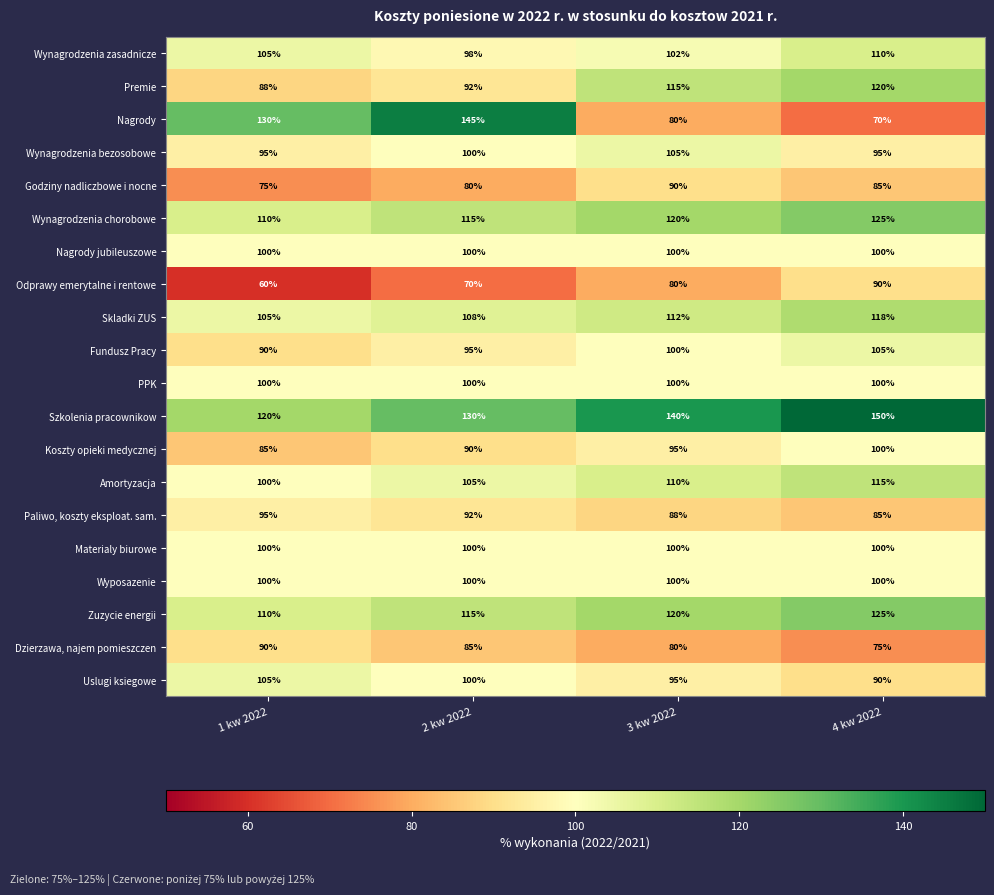

The value of Amortyzacja at 4 kw 2022 is 115. True or false?

True